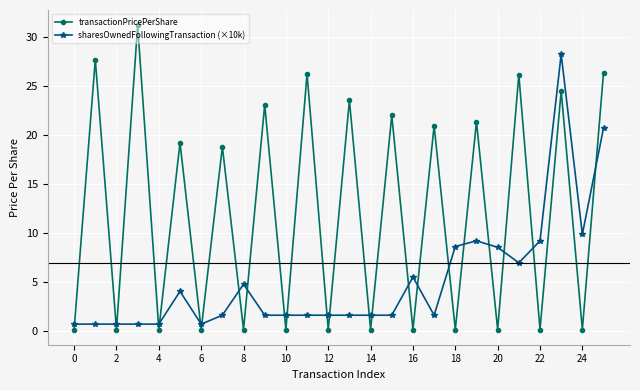

List the series in order of their peak value, highest first.

transactionPricePerShare, sharesOwnedFollowingTransaction (×10k)